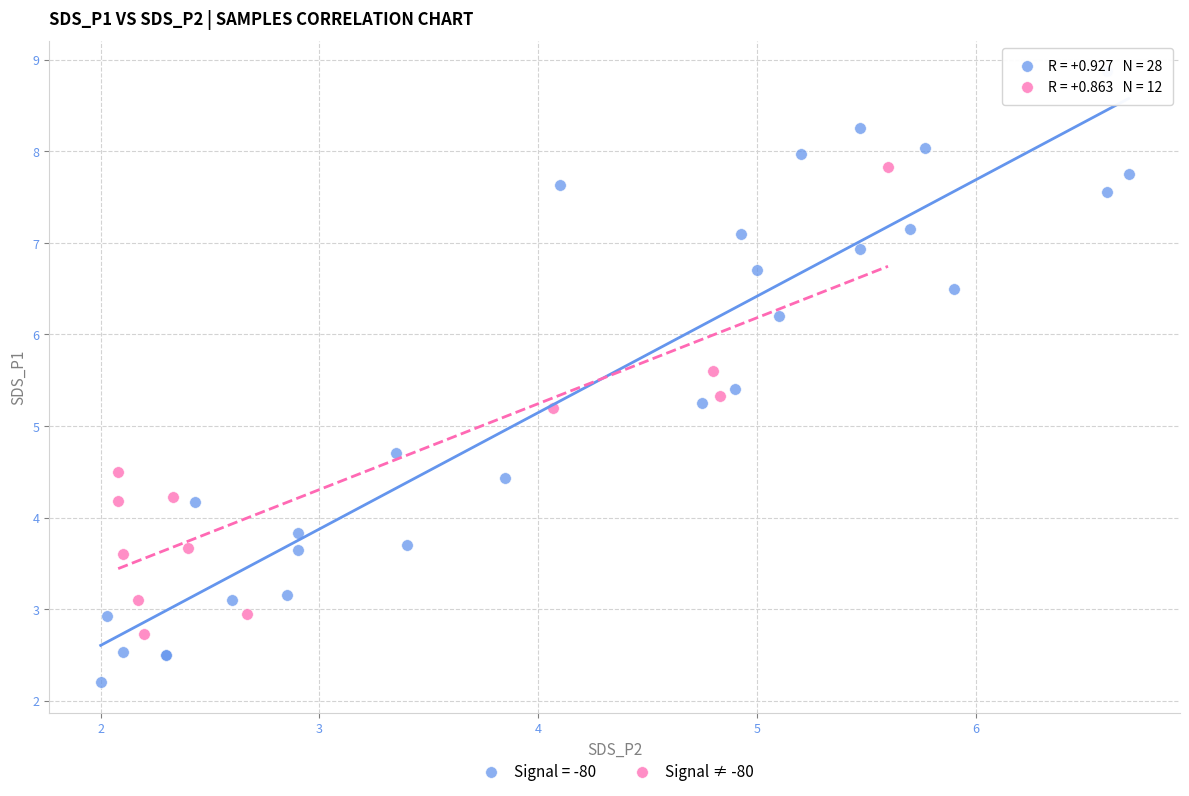

Which series reaches the maximum Y coordinate?

Signal = -80